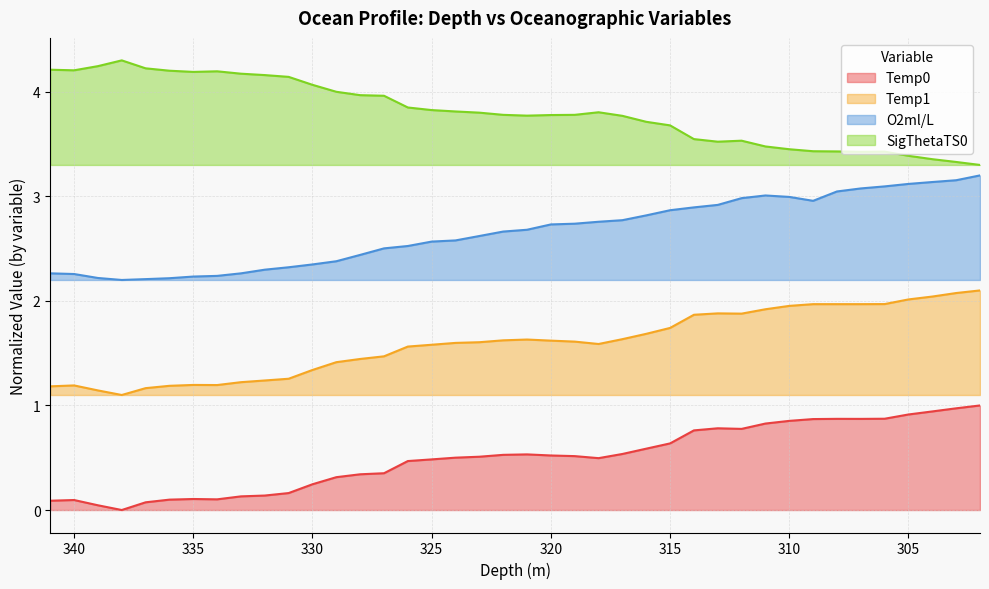

True or false: O2ml/L and Temp1 cross at least once.

False